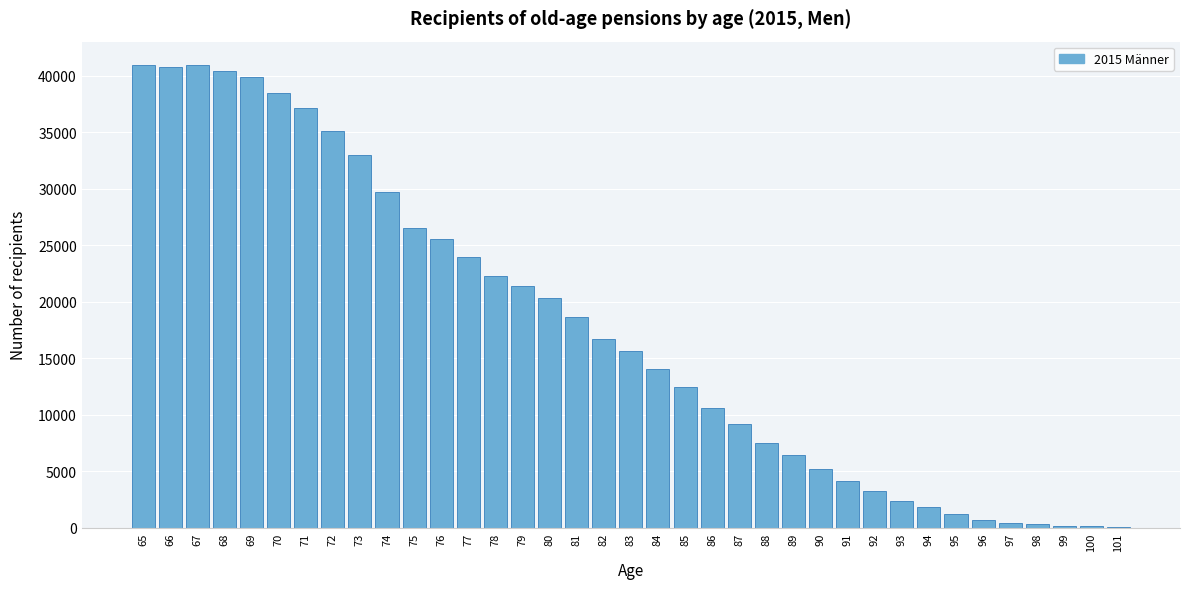

Is it true that the value at 80 is 20347?

True